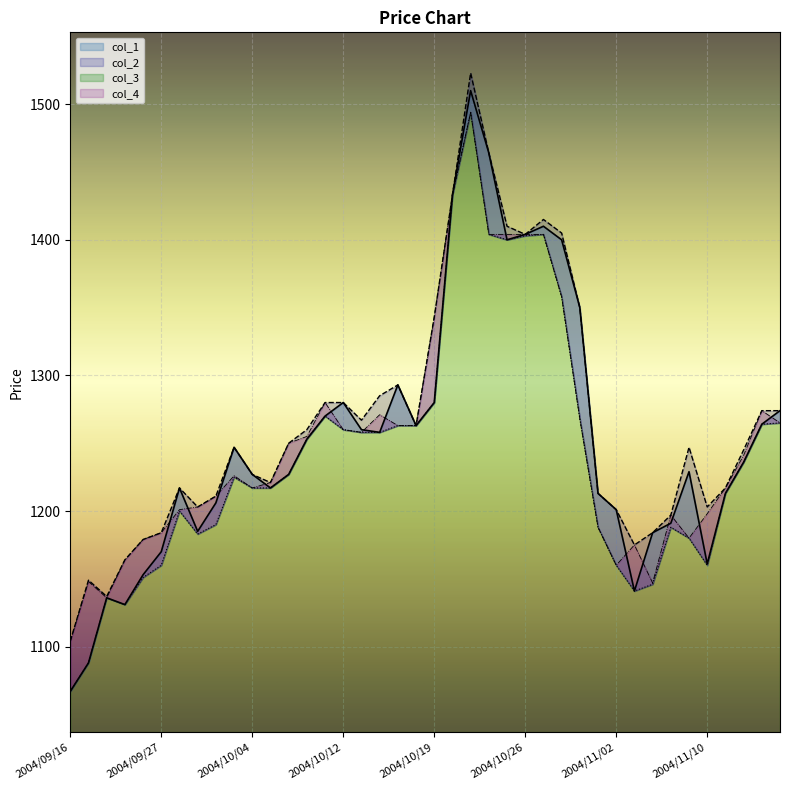

At how many categories does at least one series exceed 1443?

2